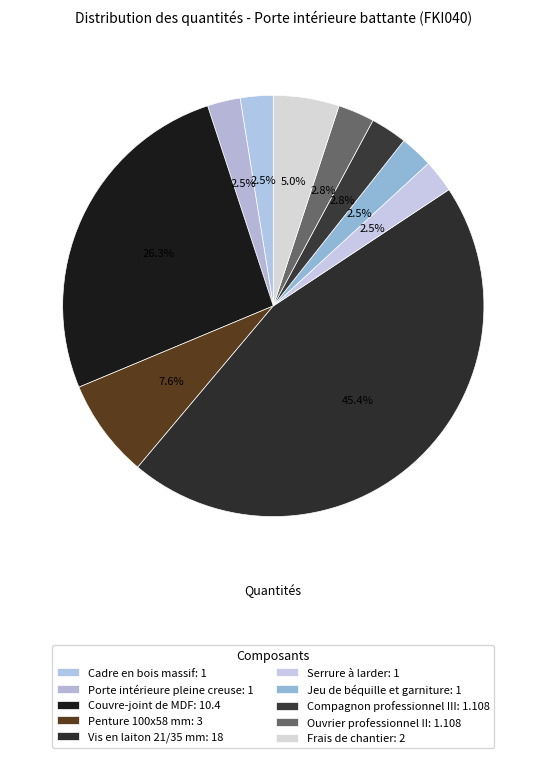

How many slices are in this pie chart?

10